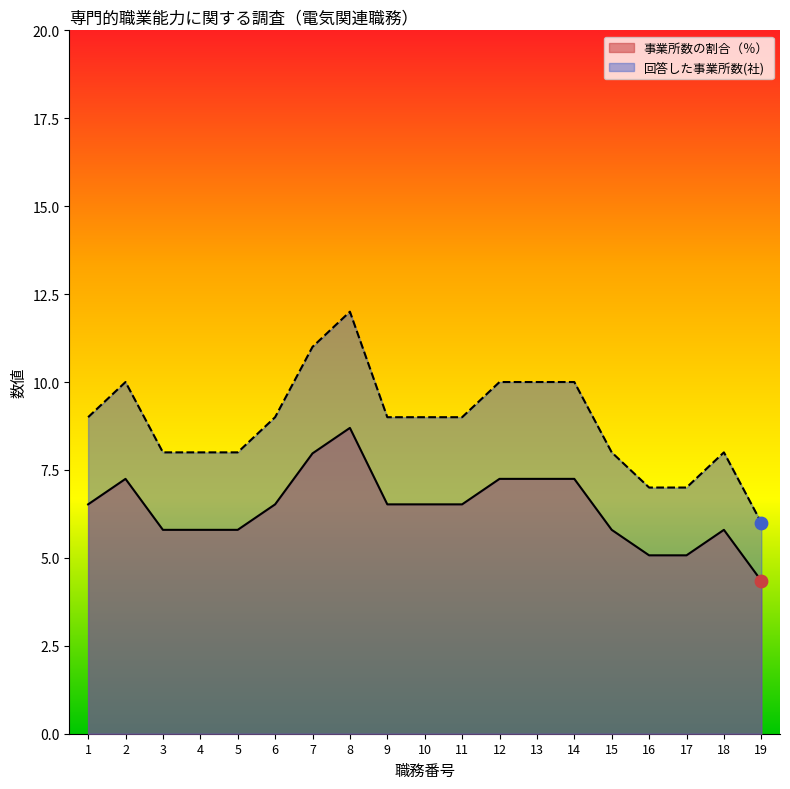

Which series reaches the minimum Y coordinate?

事業所数の割合（％）